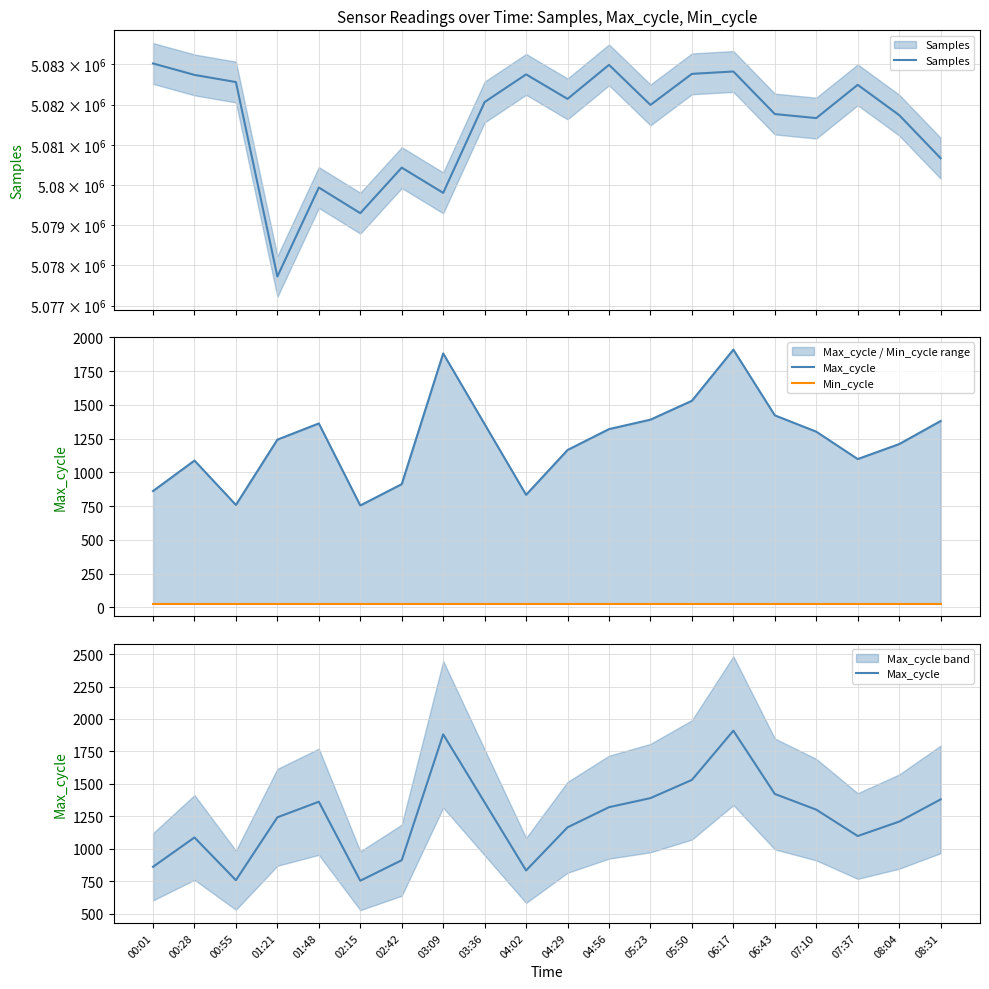

True or false: Min_cycle and Max_cycle cross at least once.

False